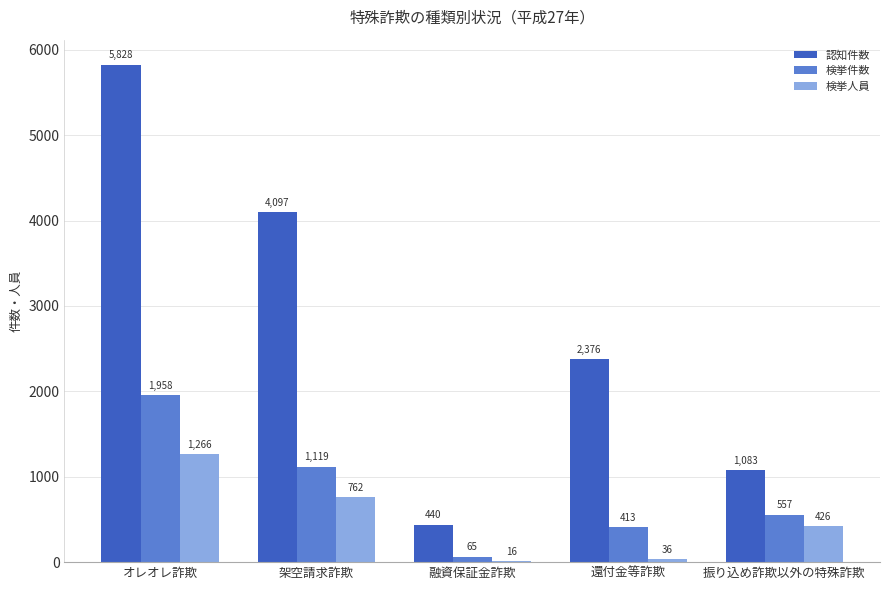

Read the 検挙人員 value at 還付金等詐欺, to the nearest 10.

40